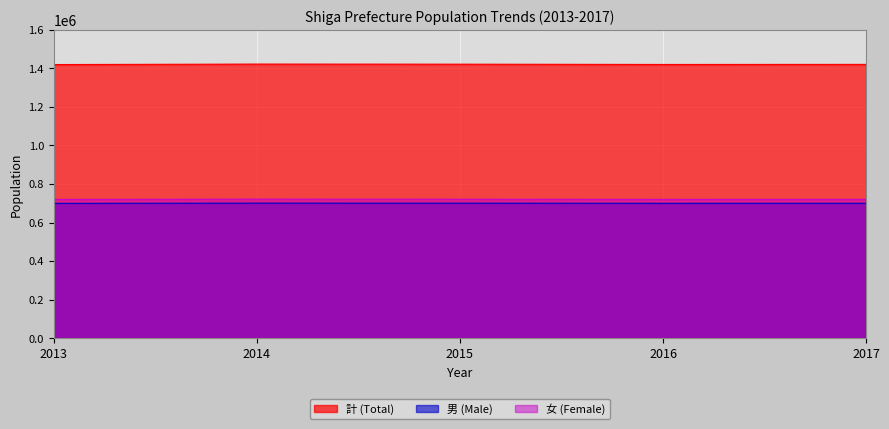

Reading left to right, transcribe all the data shown in this chart.

計 (Total): 1419426	1421779	1421342	1419863	1420260
男 (Male): 699514	700641	700498	699781	699932
女 (Female): 719912	721138	720844	720082	720328